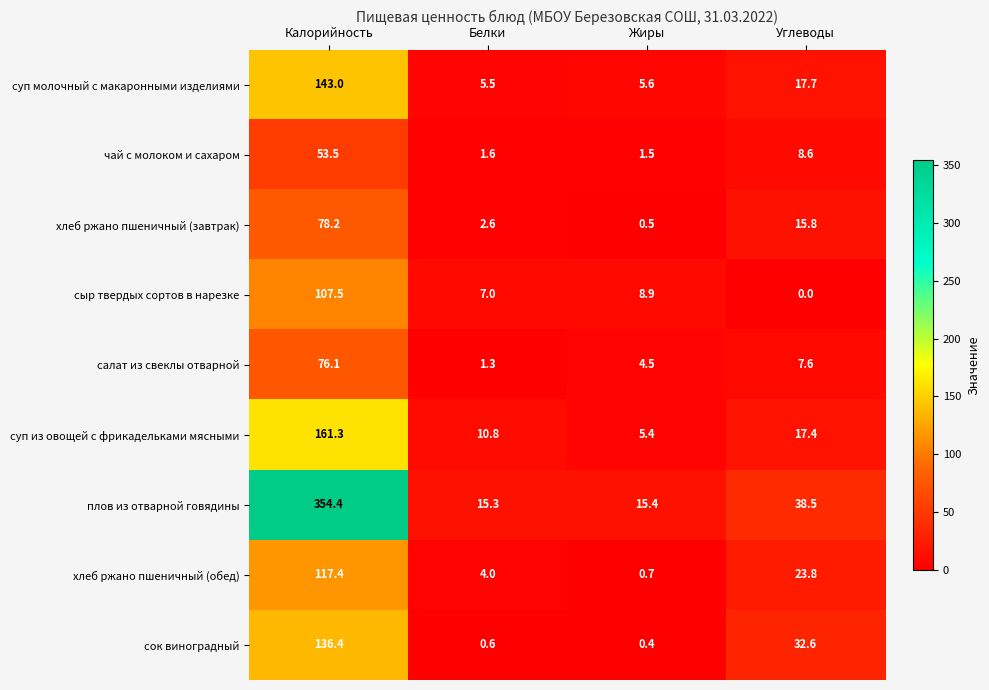

What is the spread (max minus min) of values at Калорийность?

300.9